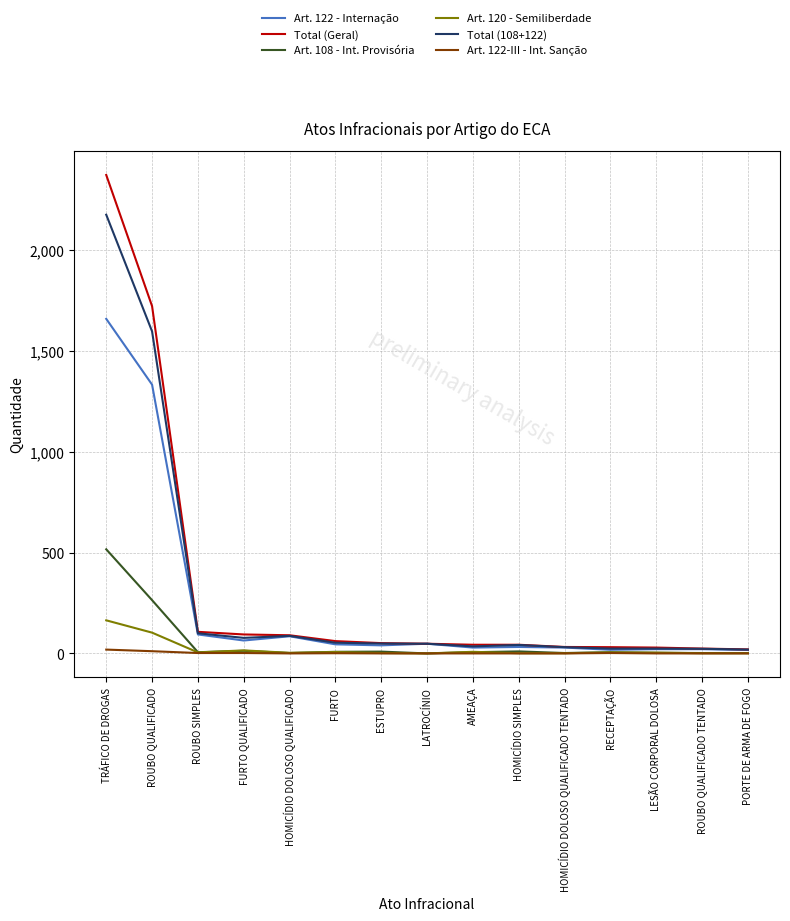

Count the number of data series in this chart.

6